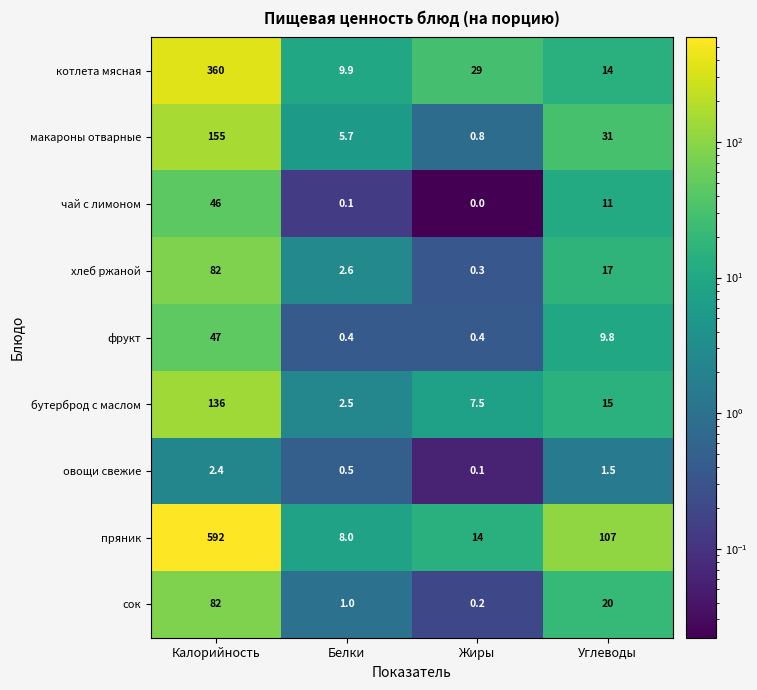

Is it true that котлета мясная equals 17.3 at Белки?

False